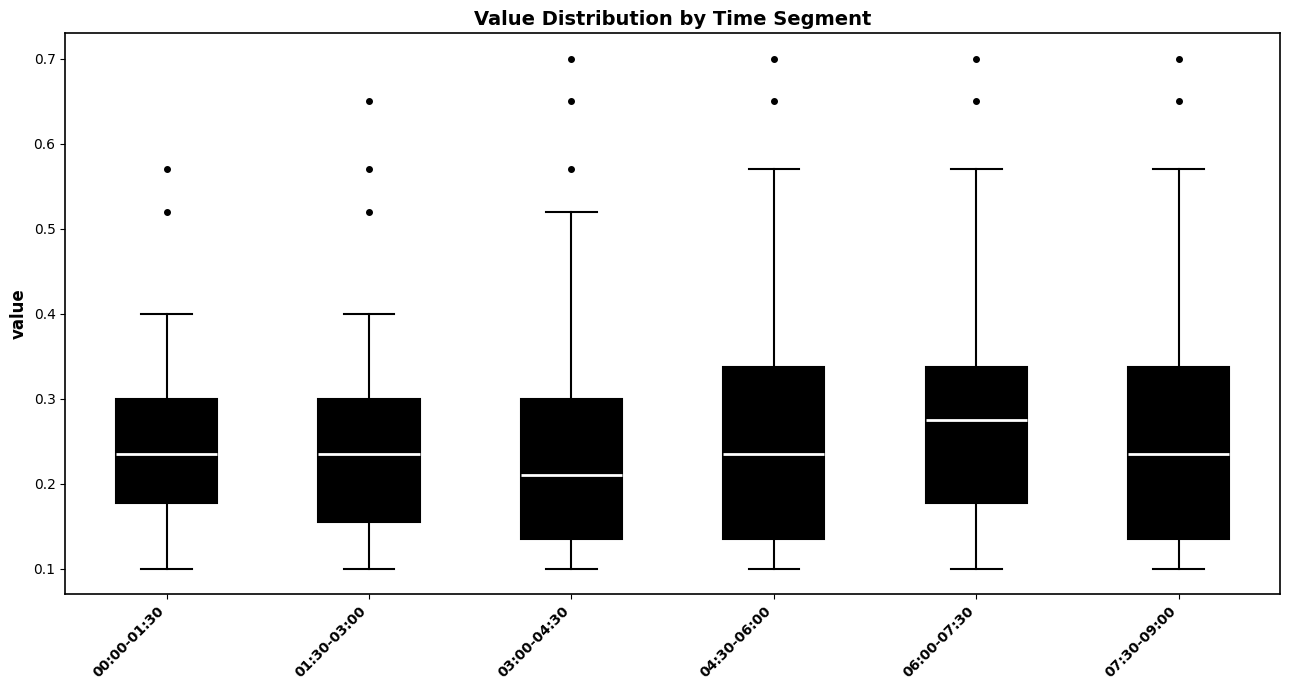

Which box's median line is the highest?

06:00-07:30